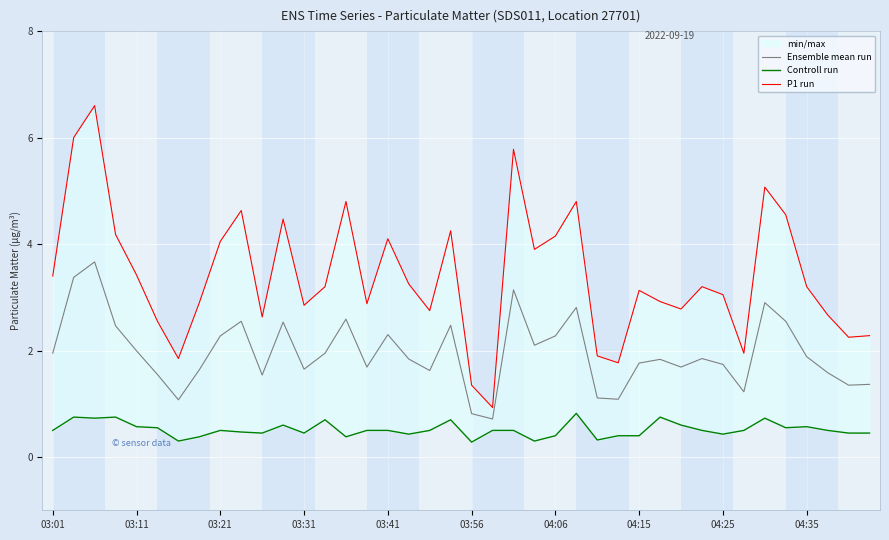

What is the lowest value of the Ensemble mean run series?

0.7